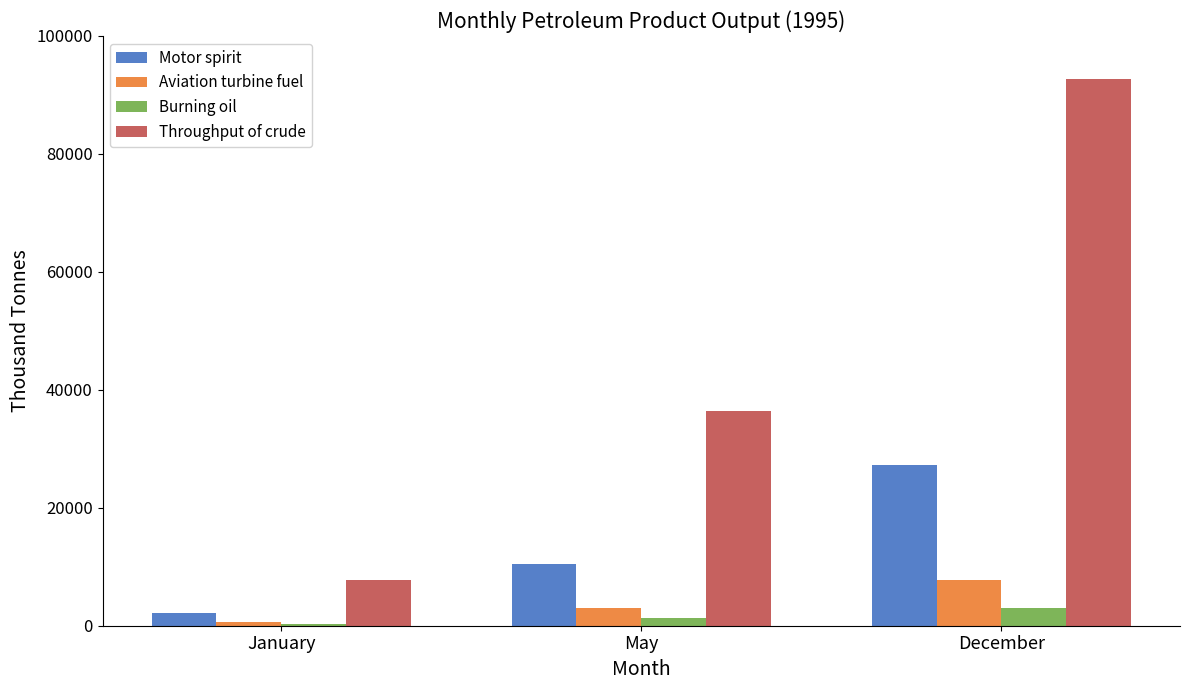

At which label does Throughput of crude reach its peak?

December